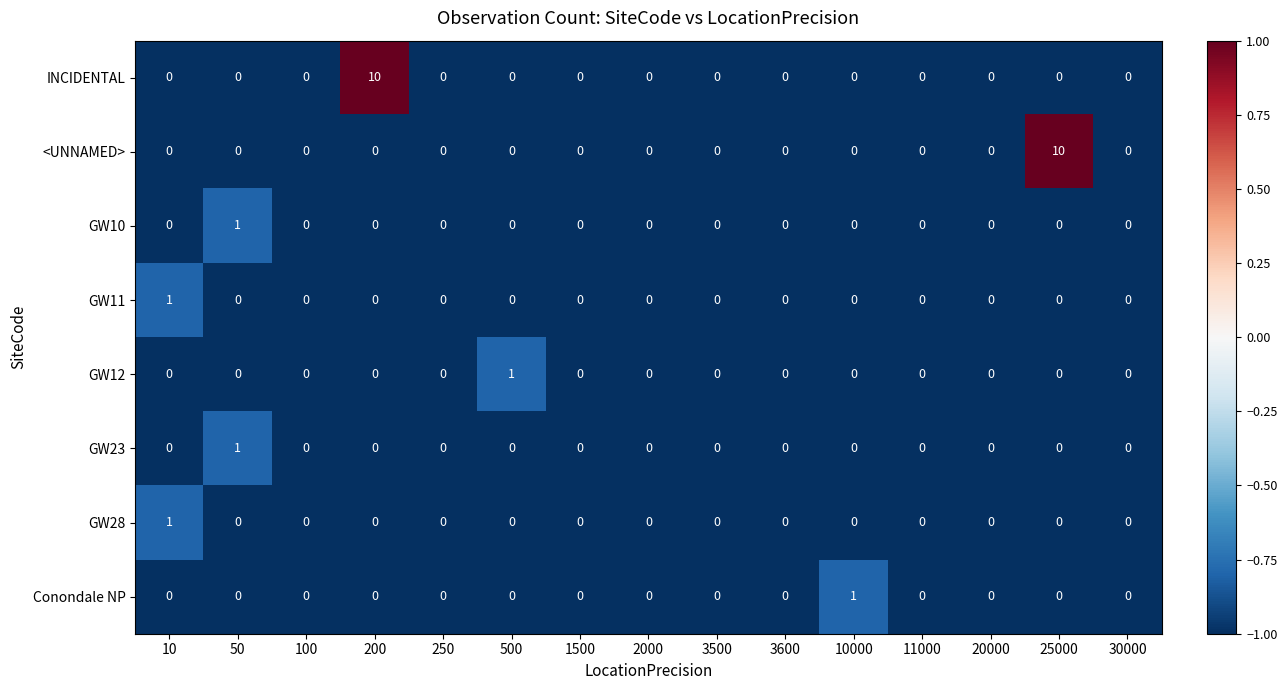

At which label does GW11 reach its peak?

10